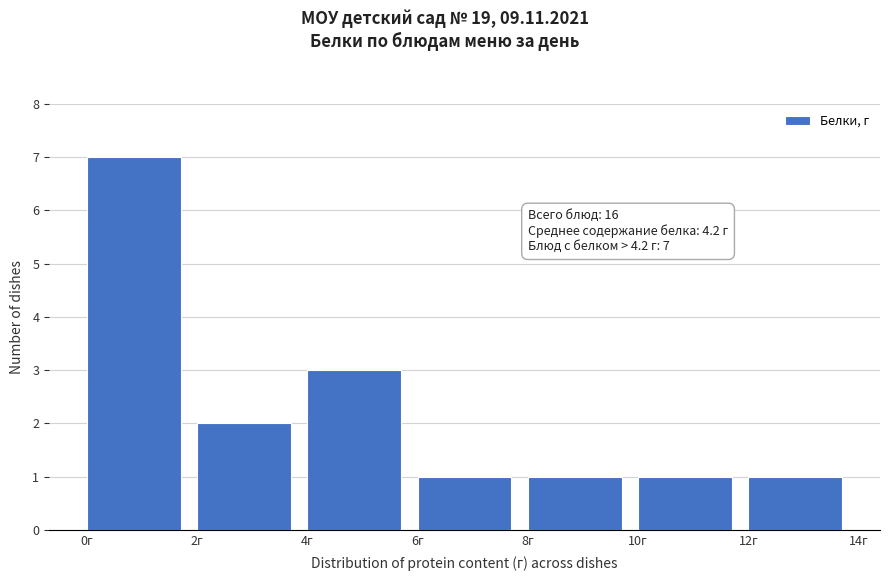

Over which range of the x-axis is the bar tallest?

0 to 2